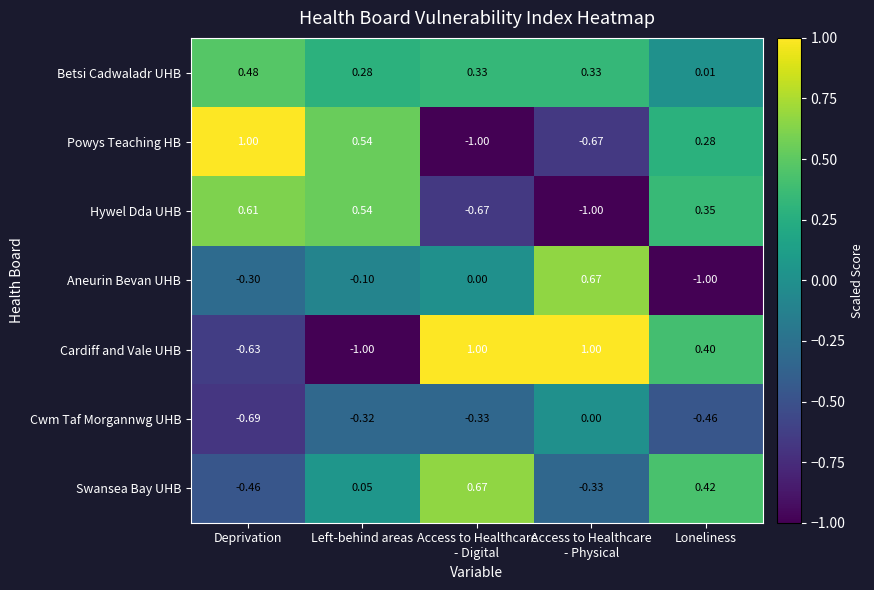

What is the difference between the highest and lowest values at Left-behind areas?

1.5